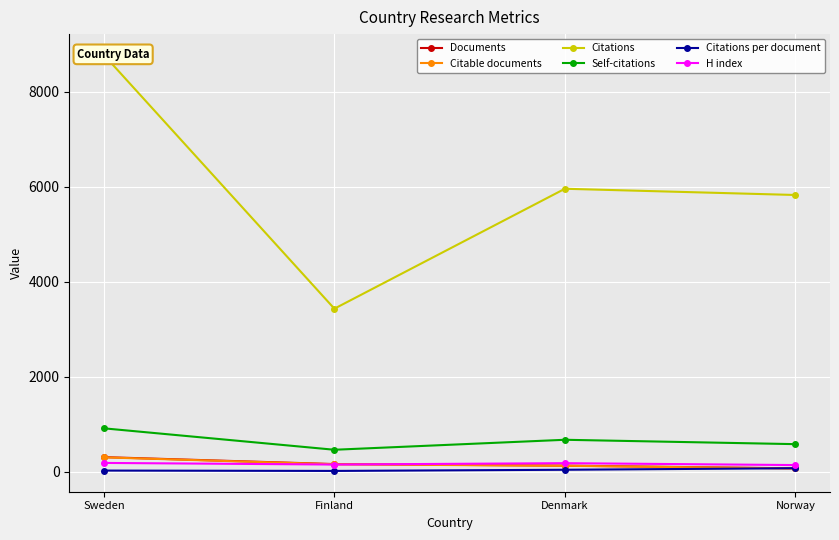

Where is Citable documents nearest to the value 189?

Finland